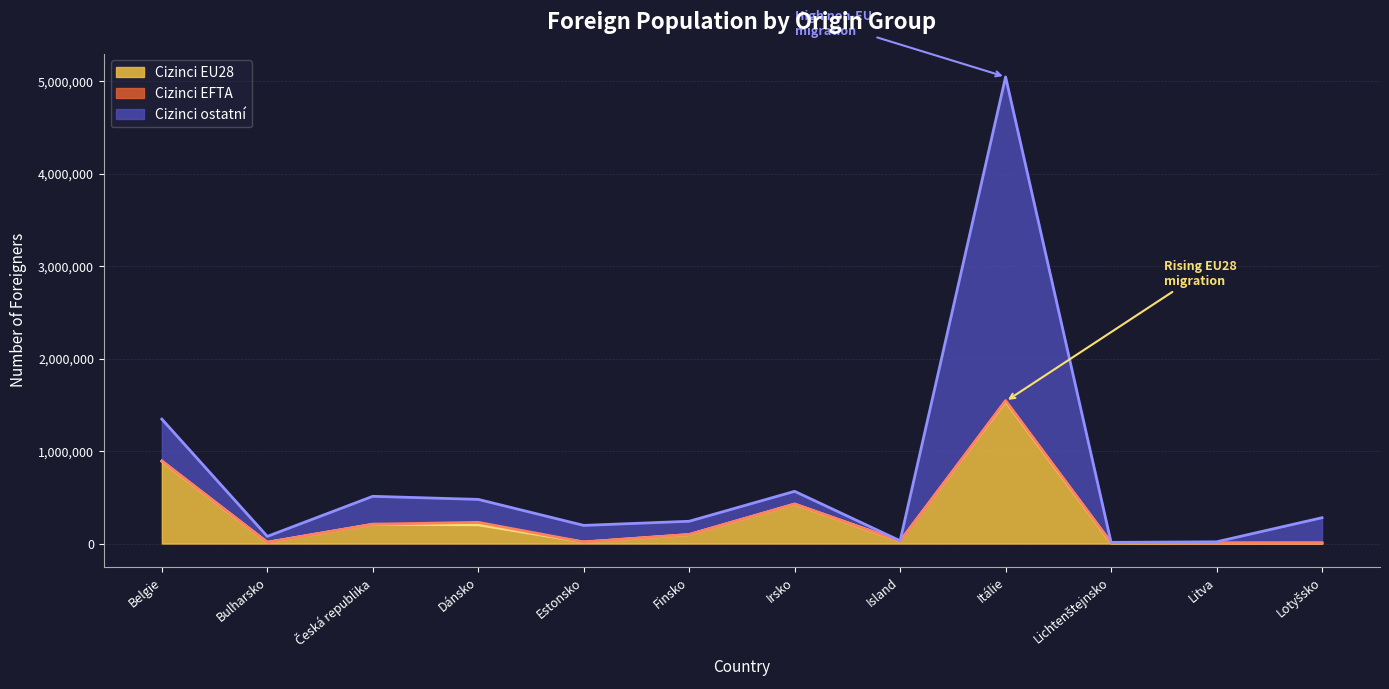

True or false: Cizinci EU28 and Cizinci ostatní intersect in this chart.

False